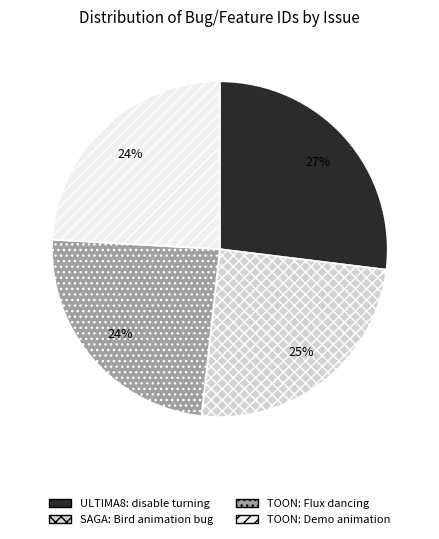

Which slice is the largest?

ULTIMA8: disable turning